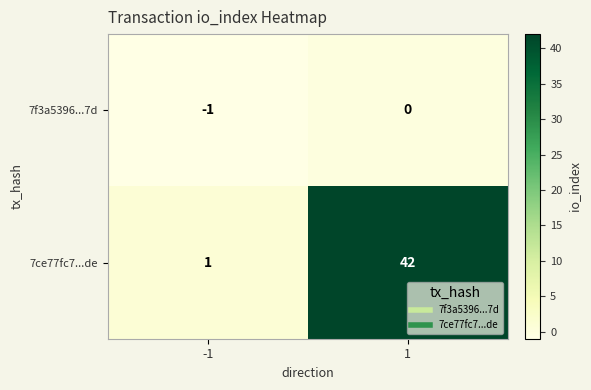

What is the smallest value displayed?

-1